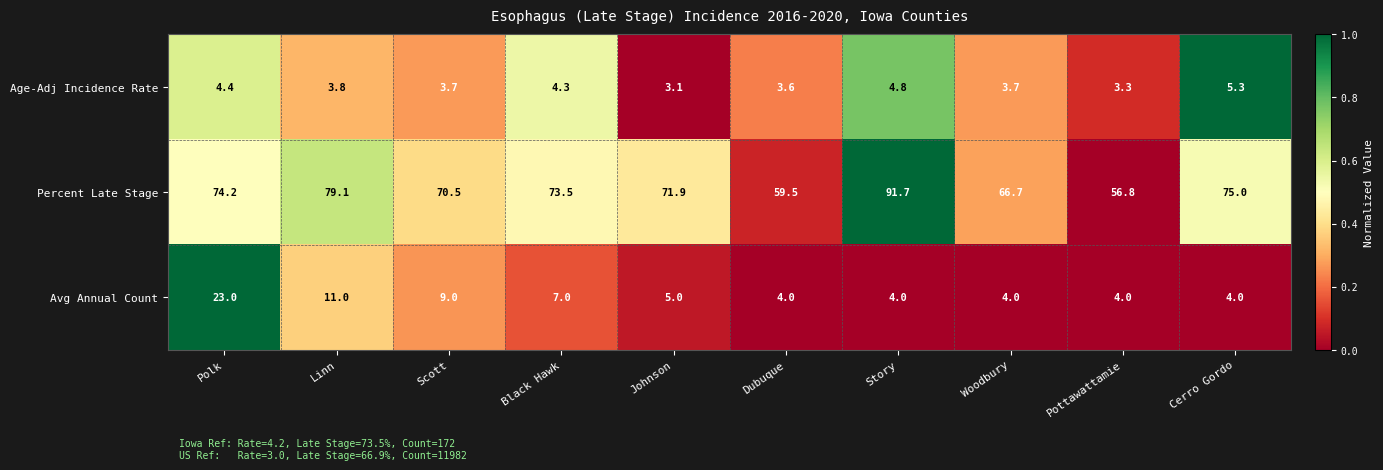

True or false: Age-Adj Incidence Rate has a value of 4.8 at Story.

True